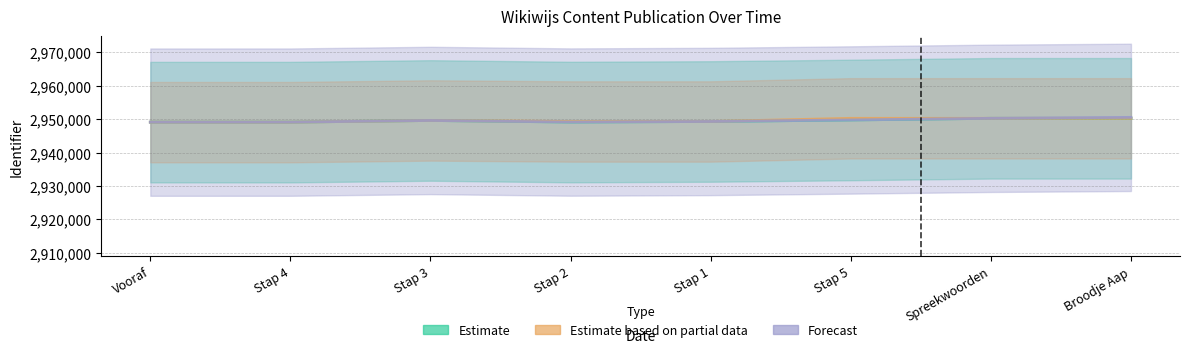

Which series has the largest range (max minus min)?

Forecast